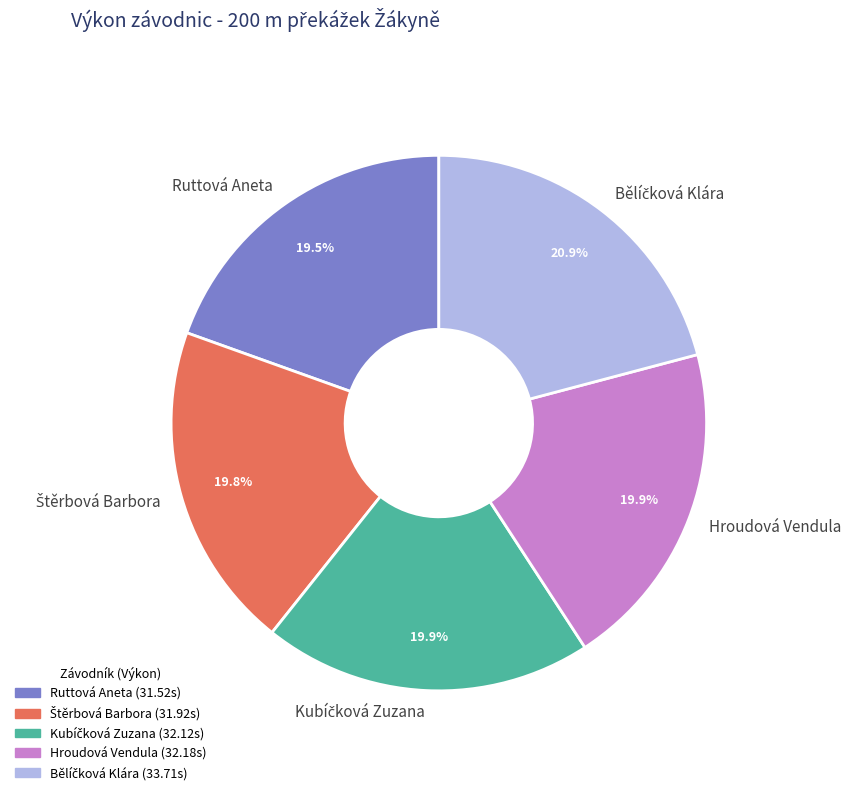

Is Ruttová Aneta the majority of the pie?

No